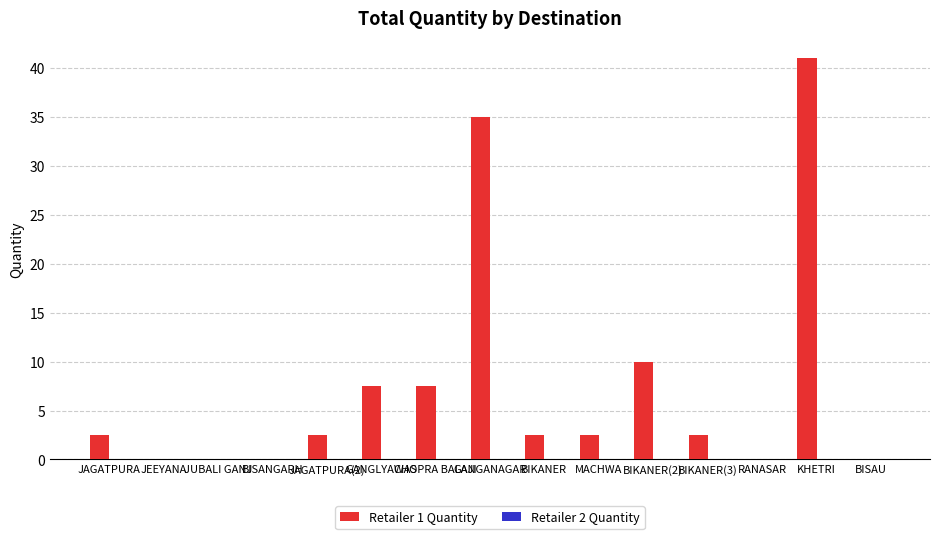

What is the maximum value shown in the chart?

41.0